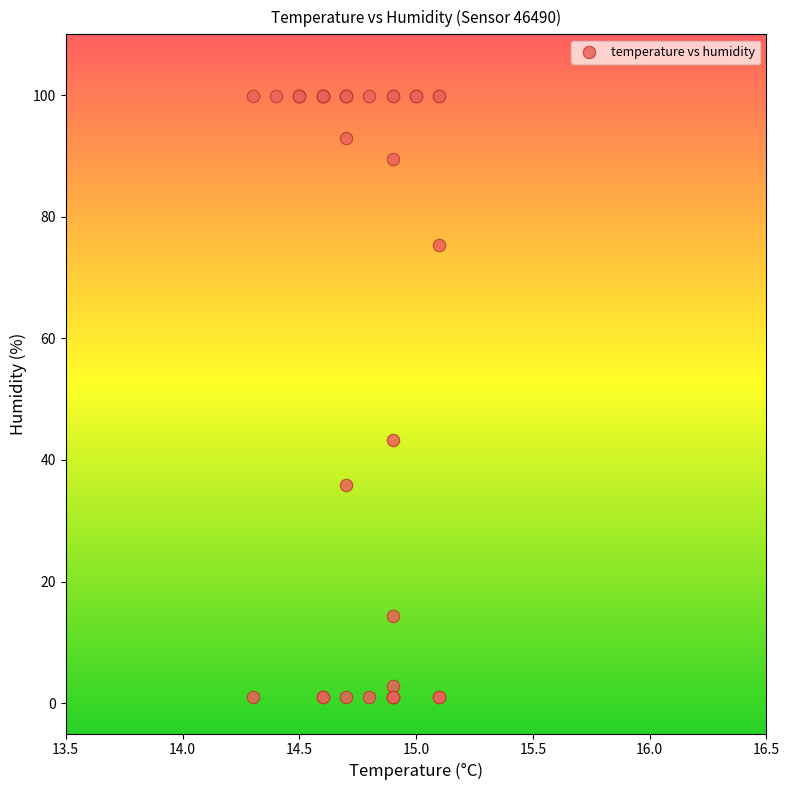

What Y value in the scatter plot is closest to 50?

43.2